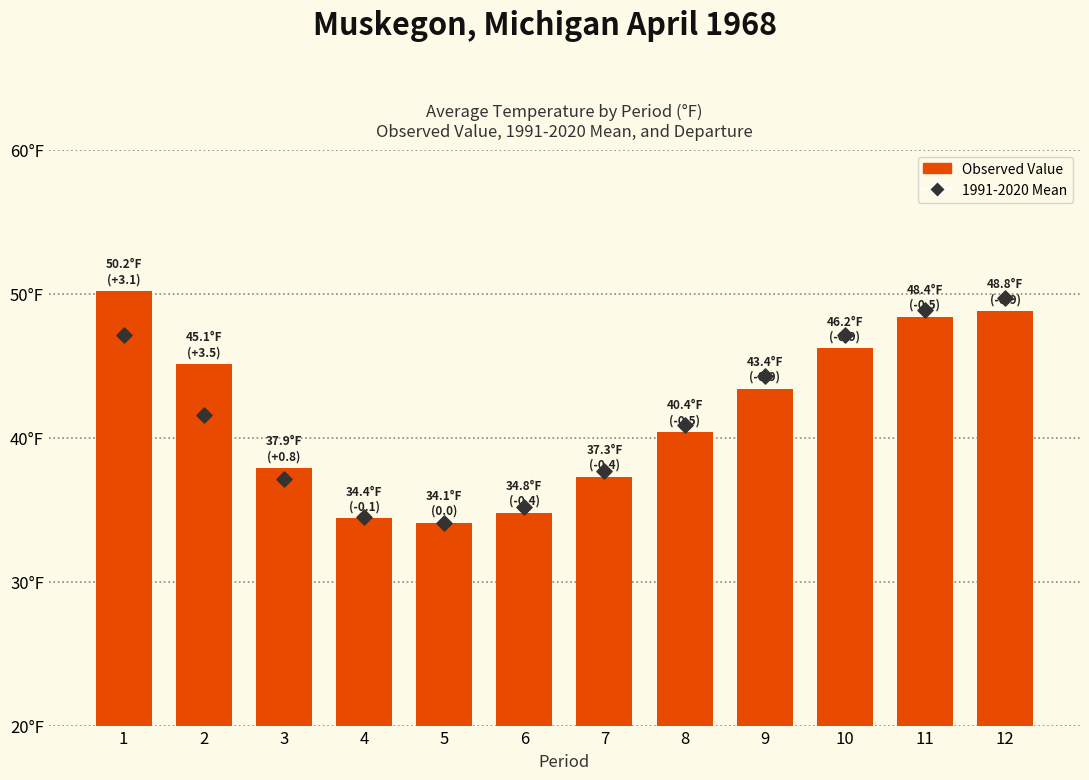

At how many categories does at least one series exceed 48?

3